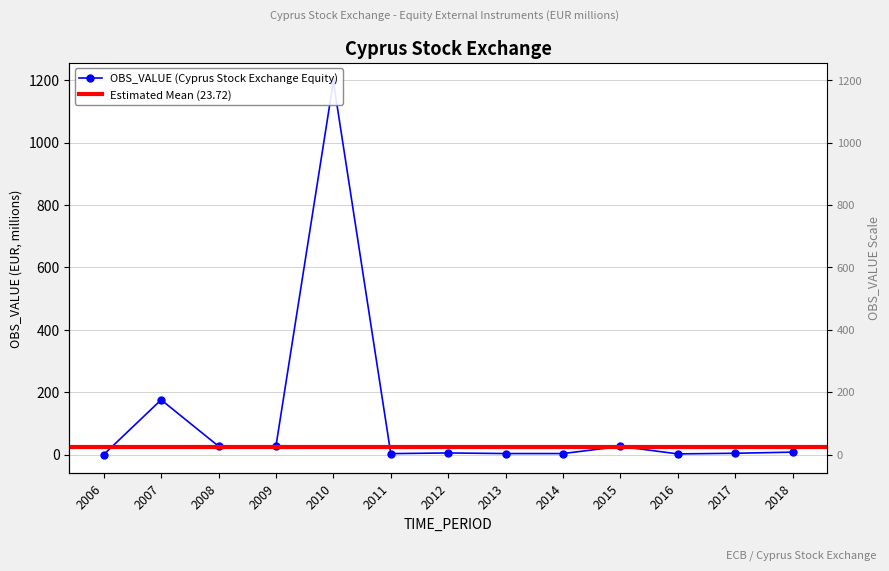

Reading left to right, extract all data points from this chart.

0.0	175.5	26.8	27.1	1196.0	3.1	5.2	3.3	3.3	26.1	2.2	4.2	7.8